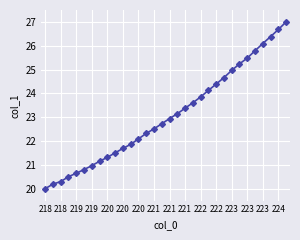

What is the smallest value displayed?

20.0